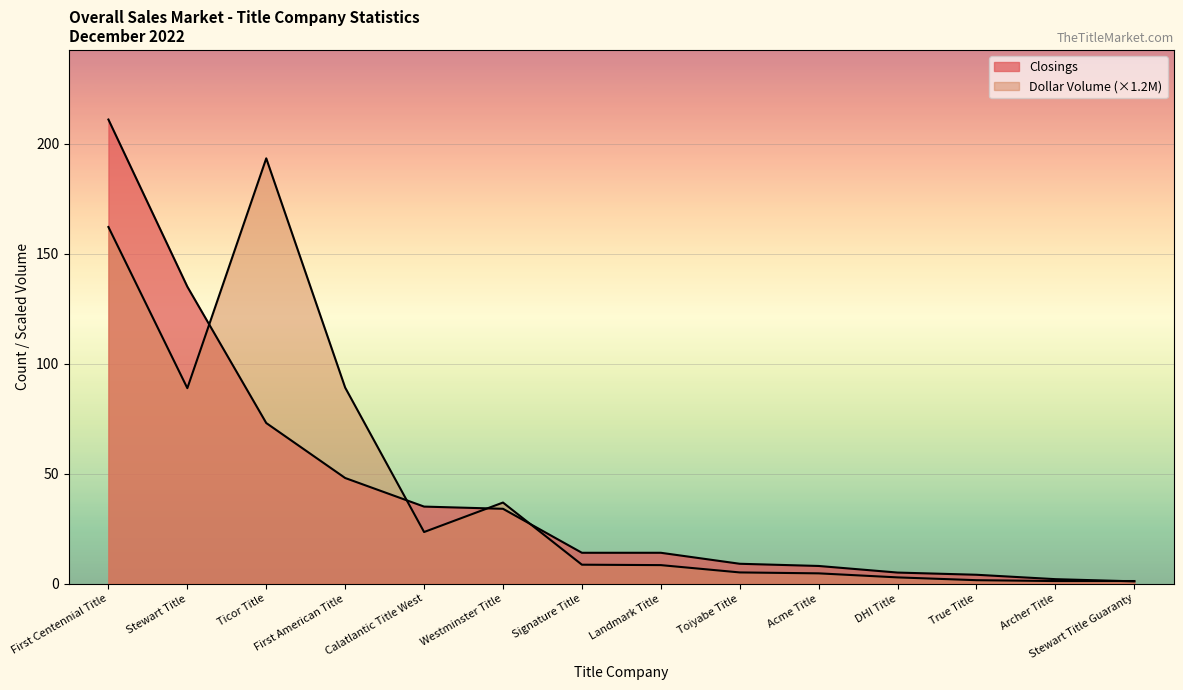

Read the Dollar Volume (M) value at Acme Title.

4.6